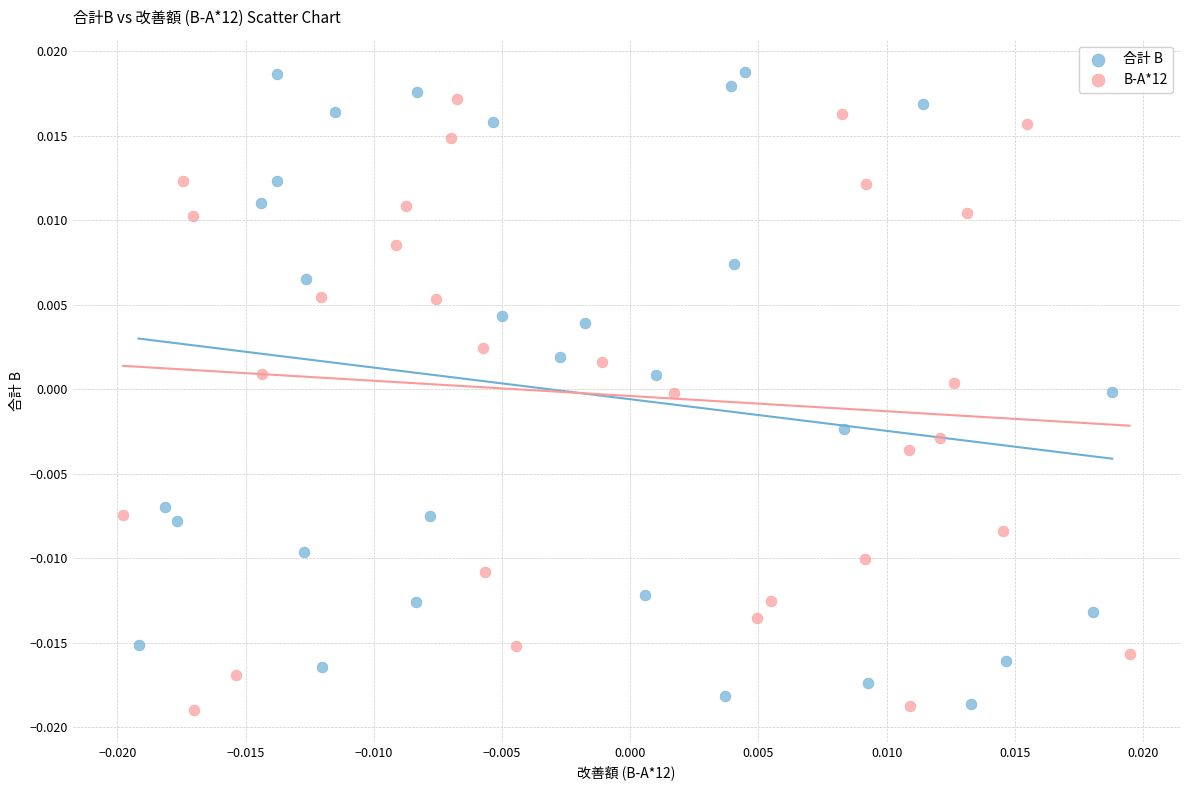

Which series reaches the maximum Y coordinate?

合計 B